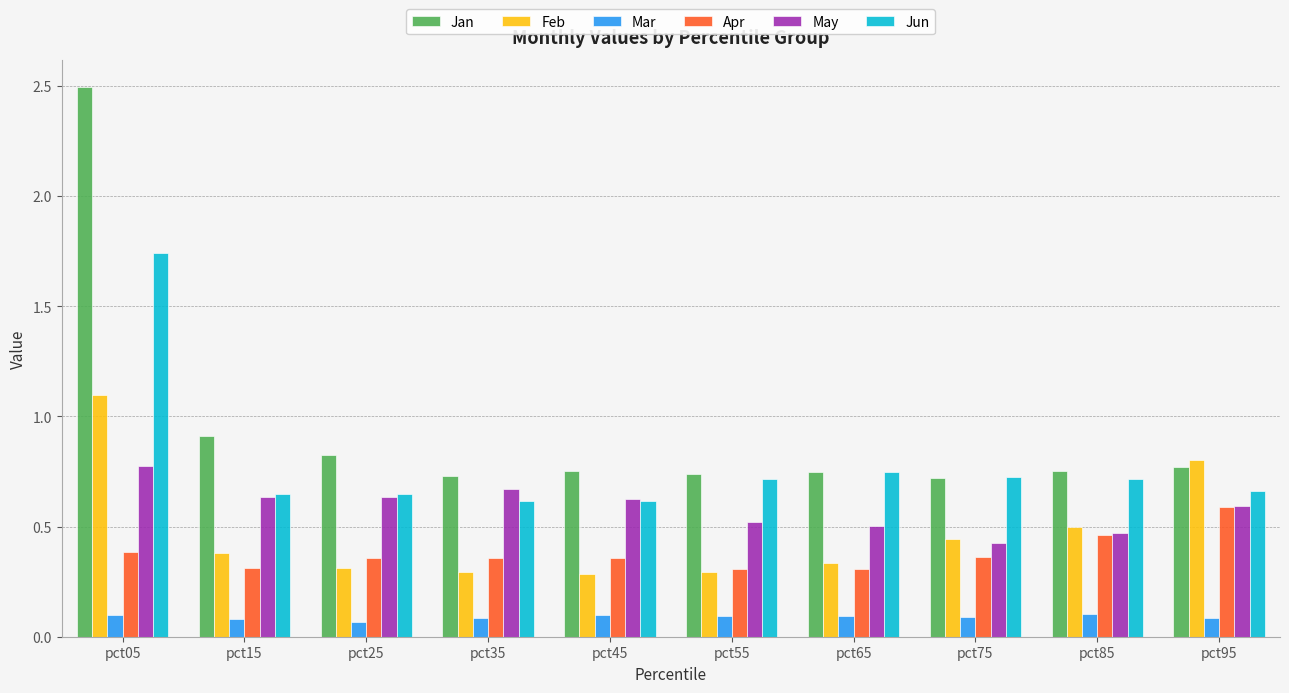

What is the approximate value of Feb at pct05?

1.1